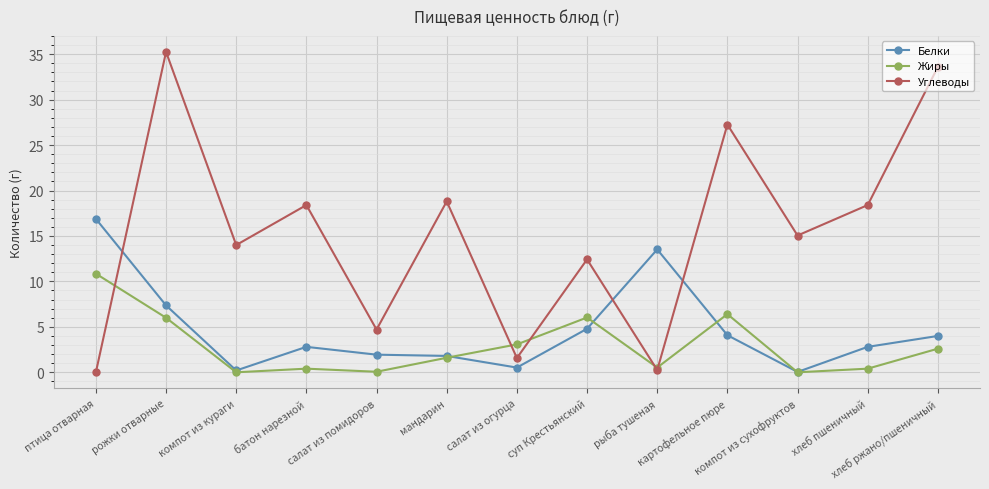

Is it true that Углеводы equals 20.2 at компот из сухофруктов?

False